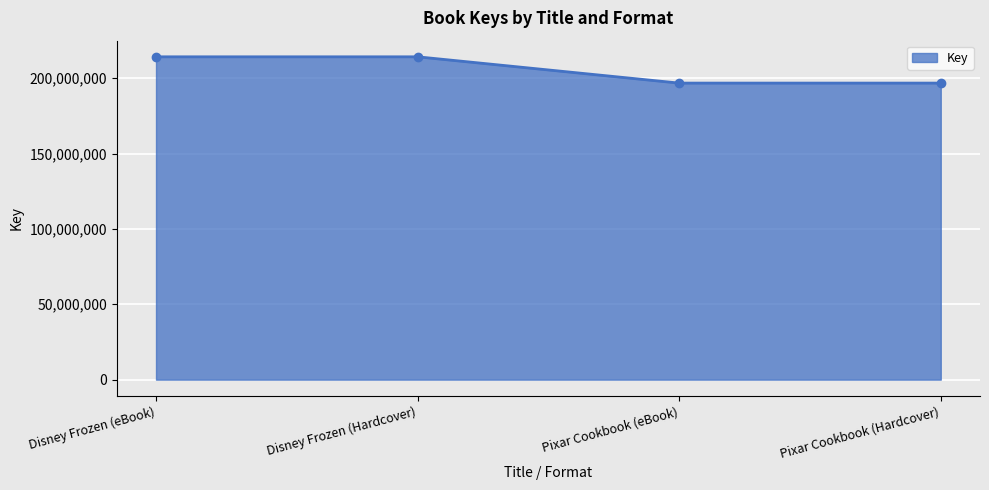

Is it true that the value at Disney Frozen (eBook) is 214222975?

True